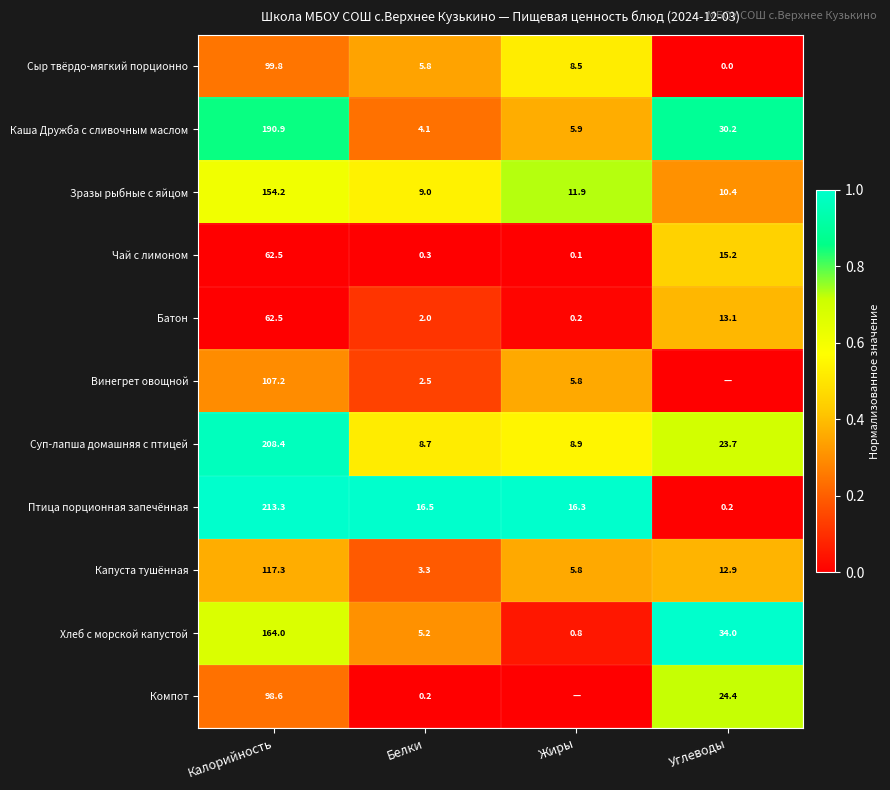

The value of Каша Дружба с сливочным маслом at Углеводы is 30.2. True or false?

True